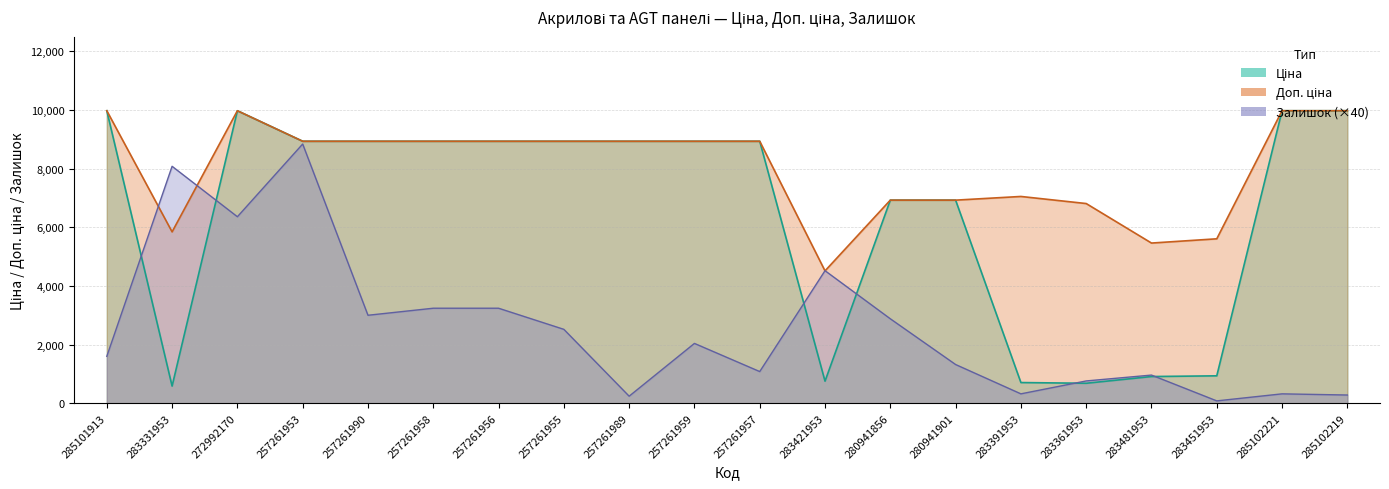

The Залишок series shows 8840.0 at 257261953. True or false?

True